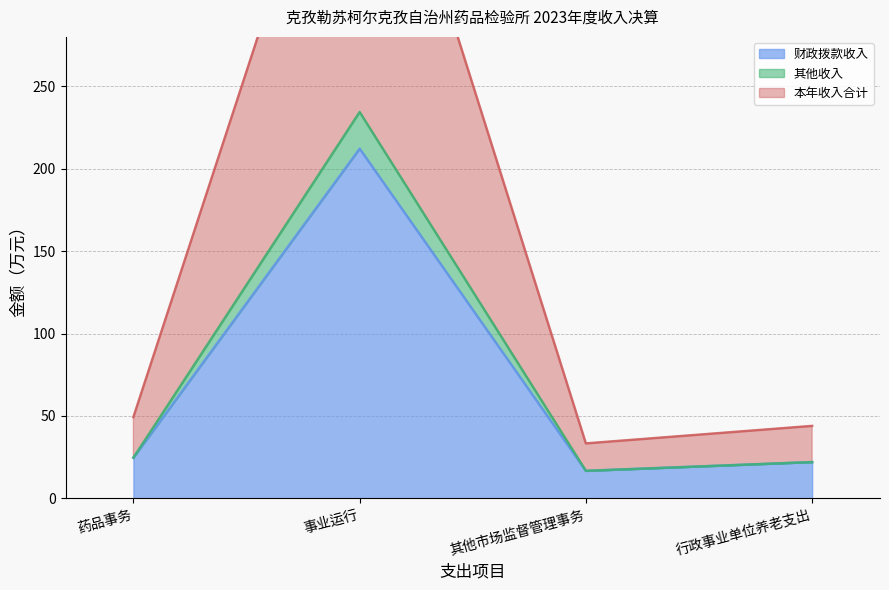

At how many categories does at least one series exceed 318?

1